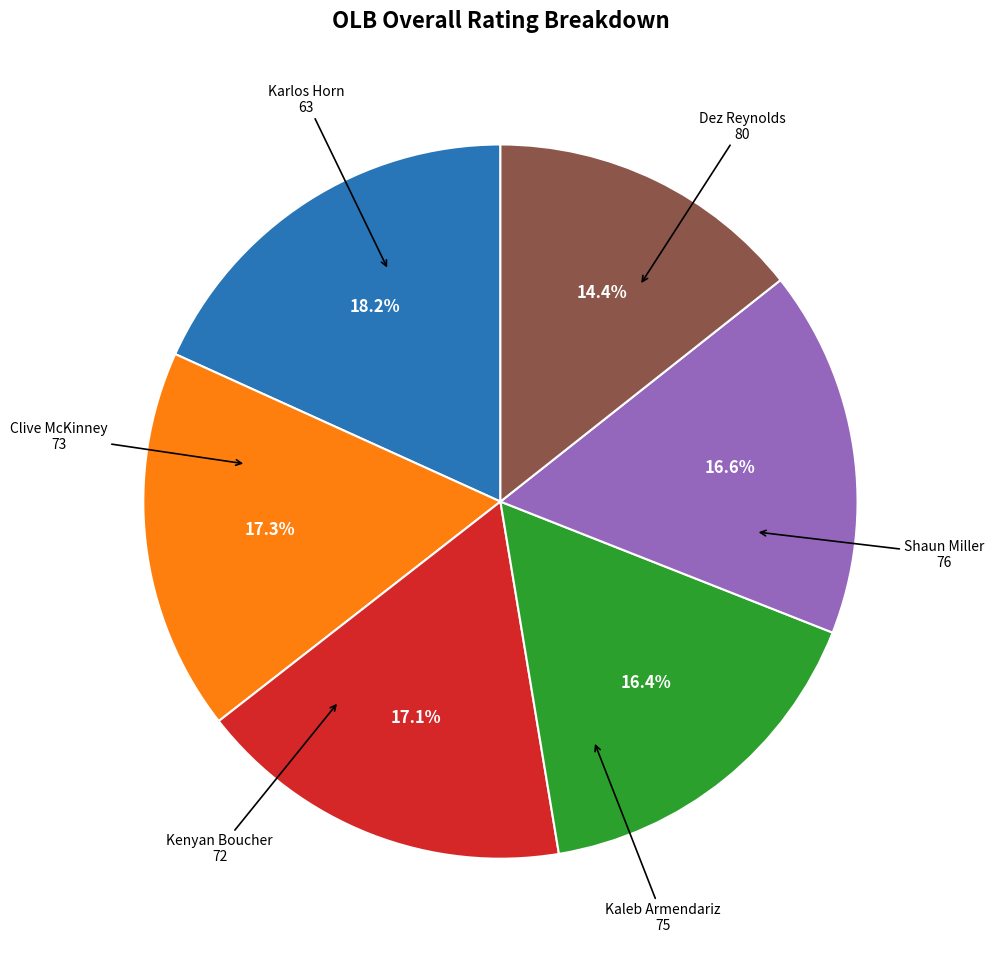

Is there a majority slice in this chart?

No